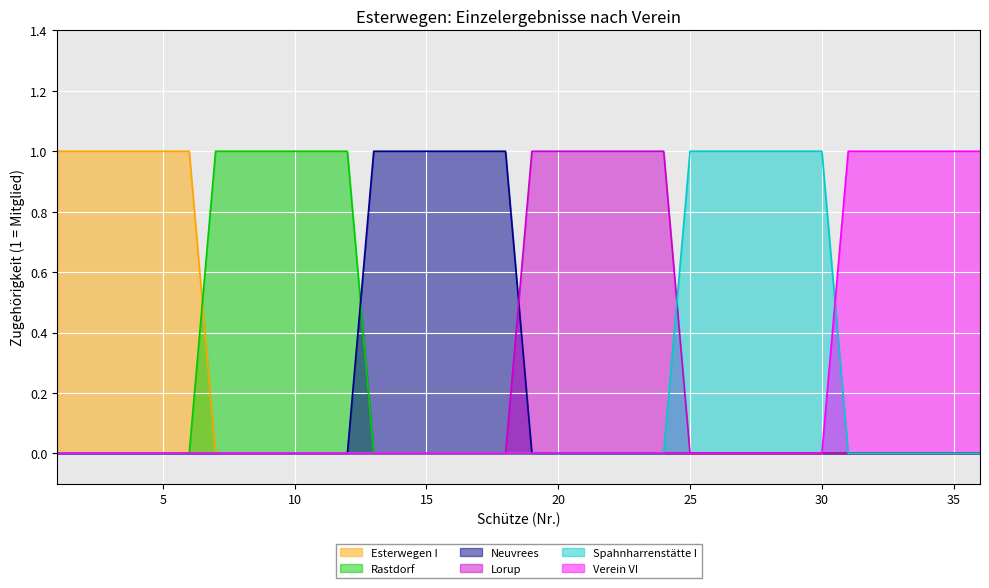

At which label is Neuvrees closest to 0?

1